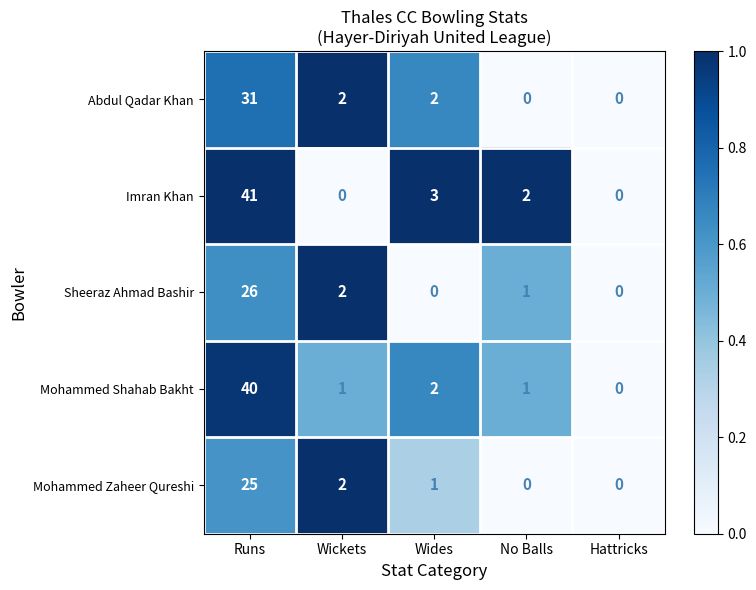

What is the average value of the Mohammed Shahab Bakht series?

9